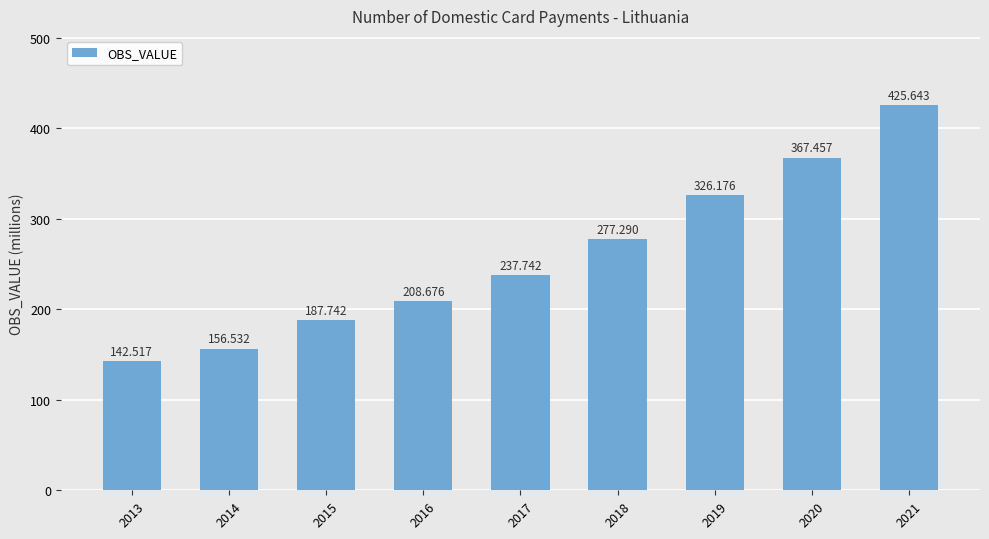

Where is the data nearest to the value 284?

2018